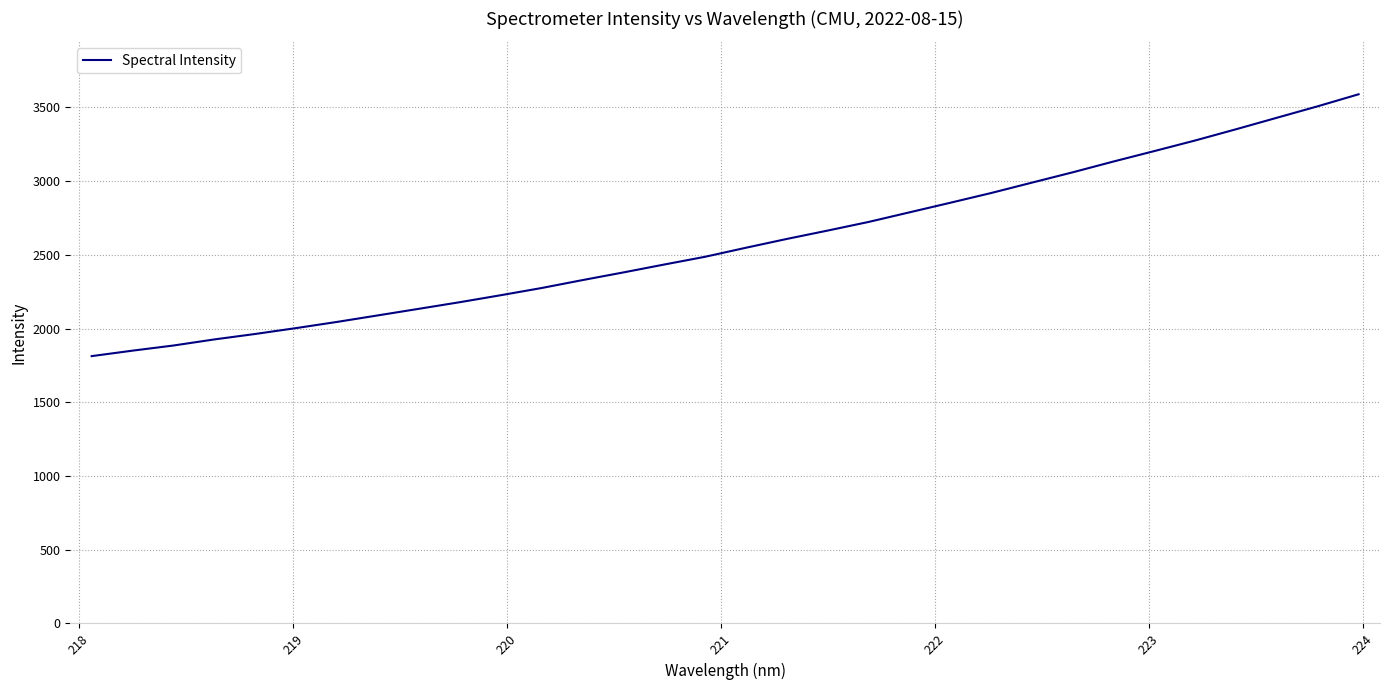

True or false: there are more than 1 points higher than both neighbors.

False